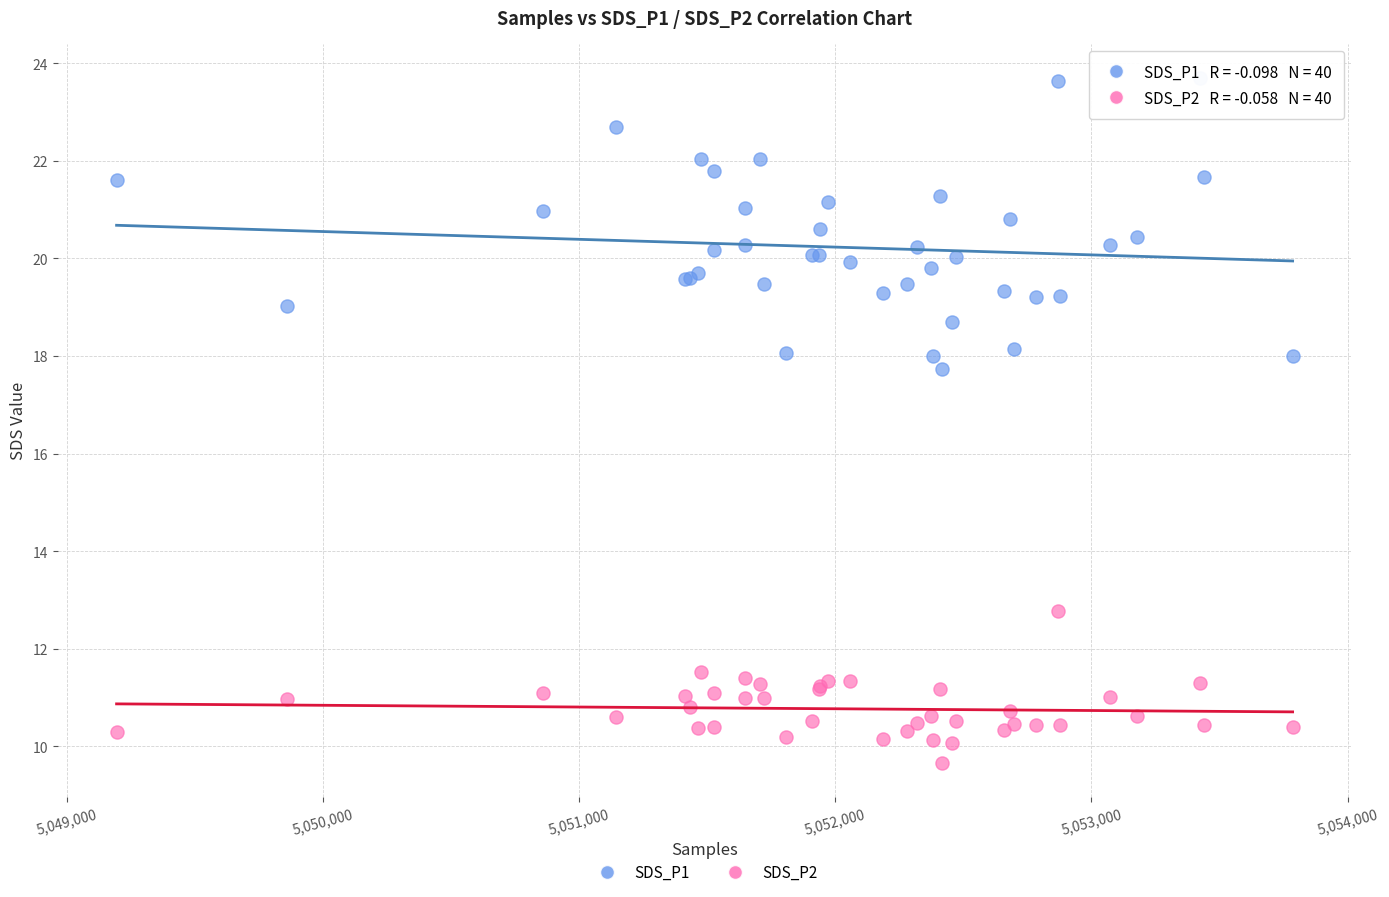

Across all series, what Y value is closest to 16?

17.7